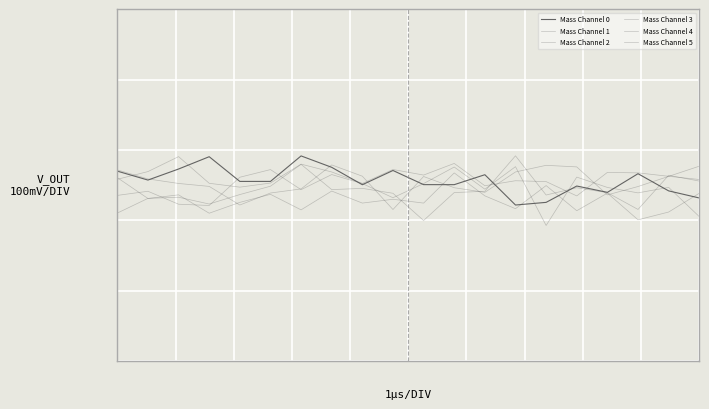

Reading left to right, transcribe all the data shown in this chart.

Mass Channel 0: 0.0	0.0	0.0	0.1	0.0	0.0	0.1	0.1	0.0	0.0	0.0	0.0	0.0	-0.1	-0.0	-0.0	-0.0	0.0	-0.0	-0.0
Mass Channel 1: 0.0	-0.0	-0.0	-0.1	-0.0	-0.0	-0.1	-0.0	-0.1	-0.0	-0.1	0.0	-0.0	-0.1	-0.0	-0.1	-0.0	-0.1	-0.1	-0.0
Mass Channel 2: 0.0	0.0	0.0	-0.0	-0.1	-0.0	-0.0	0.1	0.0	-0.1	0.0	-0.0	-0.0	0.0	0.1	0.1	-0.0	-0.0	0.0	0.1
Mass Channel 3: -0.0	-0.0	-0.1	-0.1	0.0	0.0	-0.0	0.0	0.0	-0.0	0.0	0.1	-0.0	0.1	-0.1	0.0	-0.0	-0.0	-0.0	-0.1
Mass Channel 4: 0.0	0.0	0.1	0.0	-0.0	0.0	0.1	0.0	0.0	0.0	0.0	0.1	-0.0	0.0	0.0	-0.0	0.0	0.0	0.0	0.0
Mass Channel 5: -0.1	-0.0	-0.0	-0.1	-0.0	-0.0	0.1	-0.0	-0.0	-0.0	-0.1	-0.0	-0.0	0.1	-0.0	-0.0	-0.0	-0.1	0.0	0.0